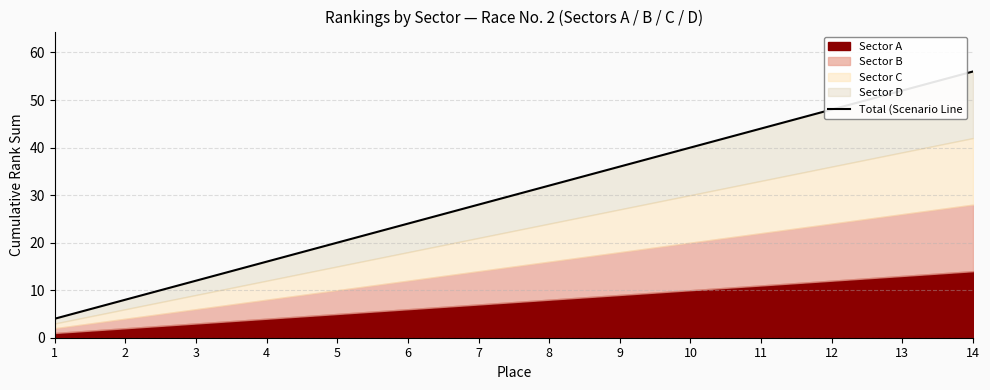

List the labels in order of value, smallest first.

1, 2, 3, 4, 5, 6, 7, 8, 9, 10, 11, 12, 13, 14